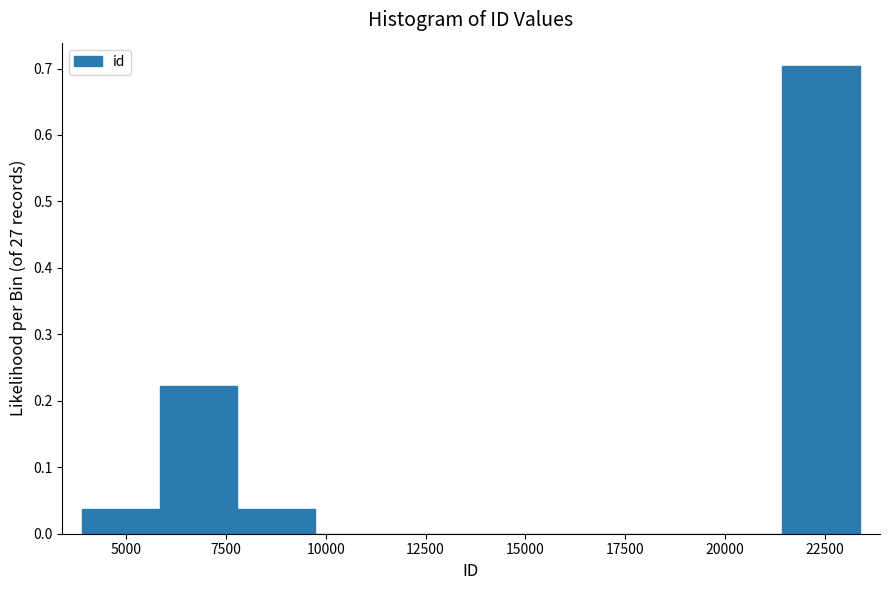

Around what value on the x-axis is the tallest bar? Give the approximate position of its centre, as read against the axis.

22500